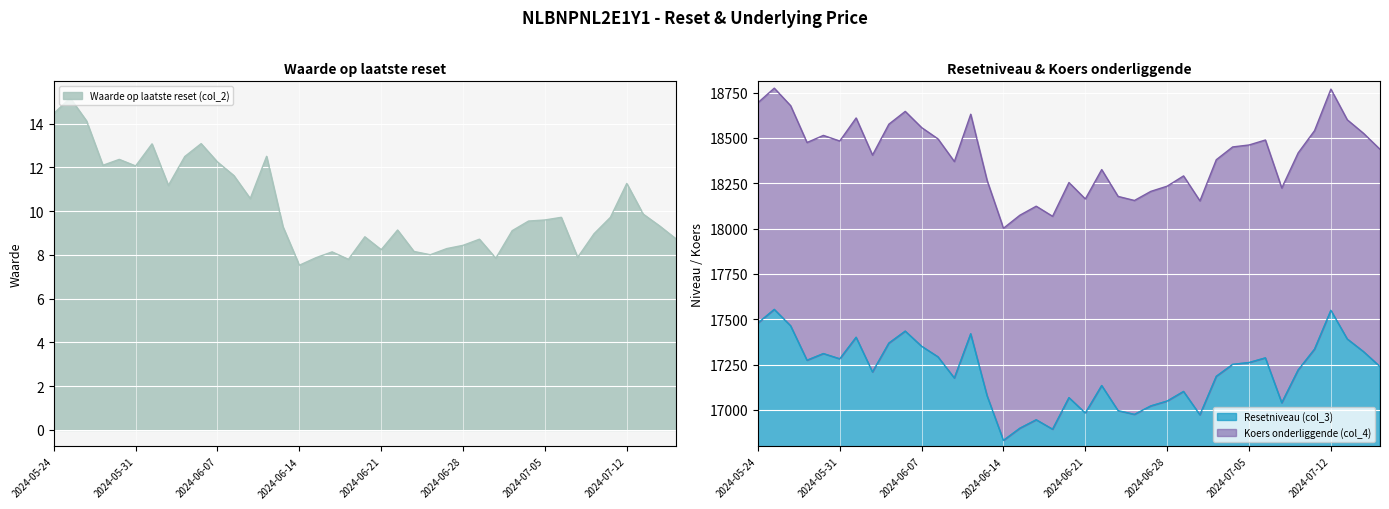

The Waarde op laatste reset (col_2) series shows 12.1 at 2024-05-31. True or false?

True